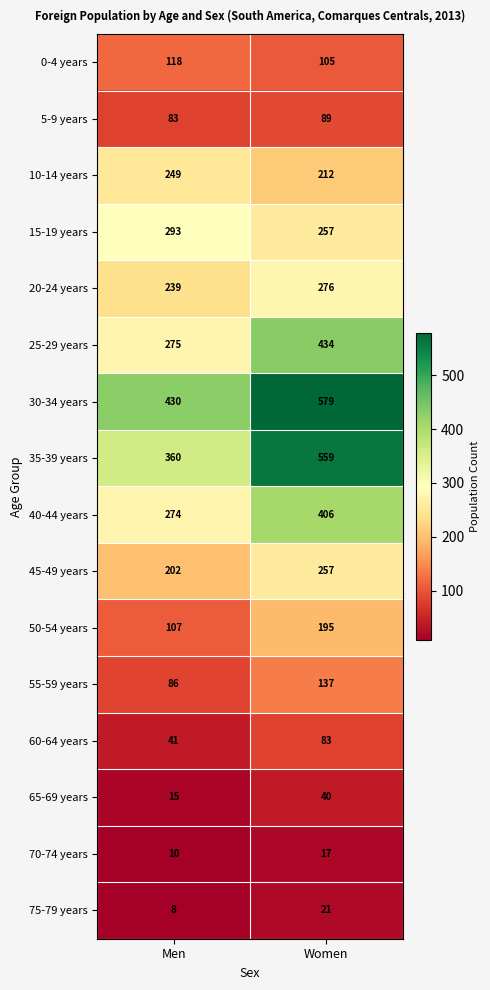

What is the smallest value displayed?

8